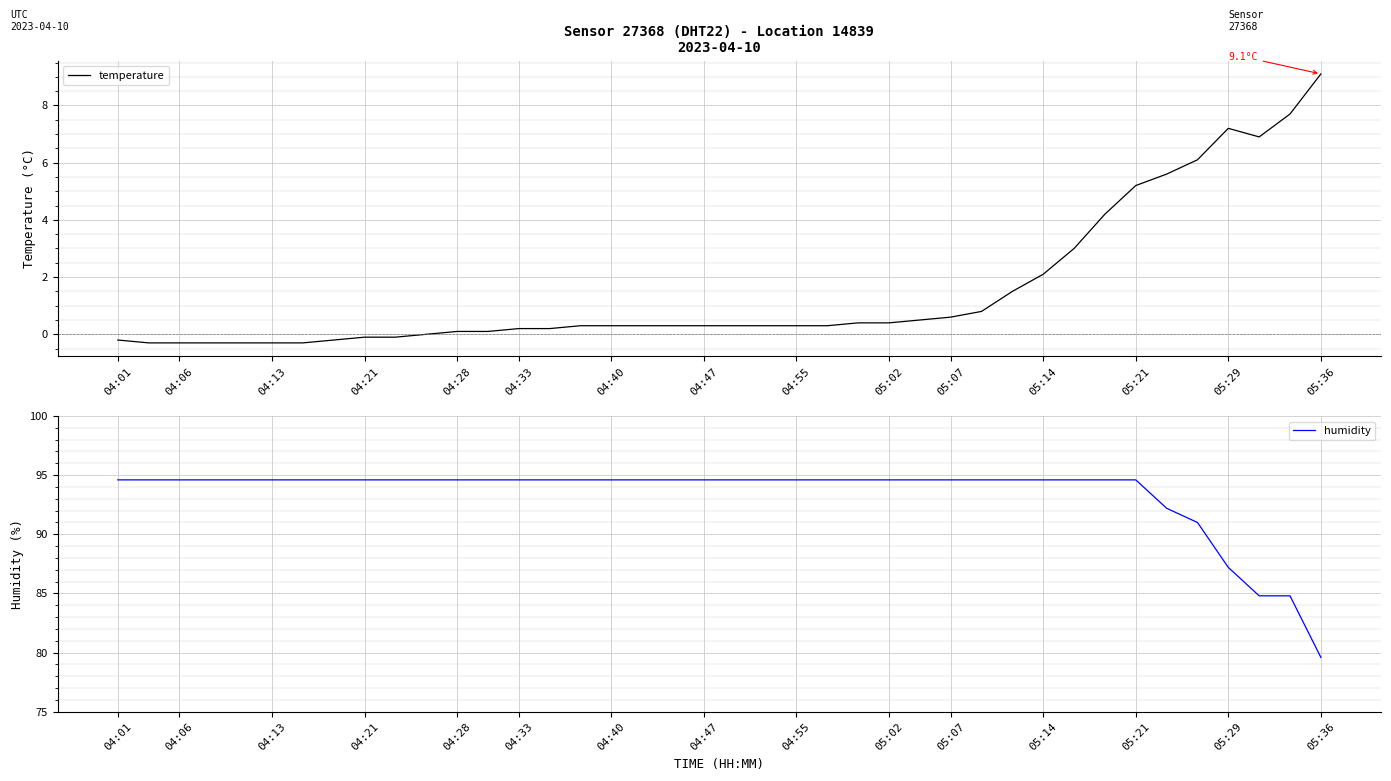

What is the lowest value of the temperature series?

-0.3